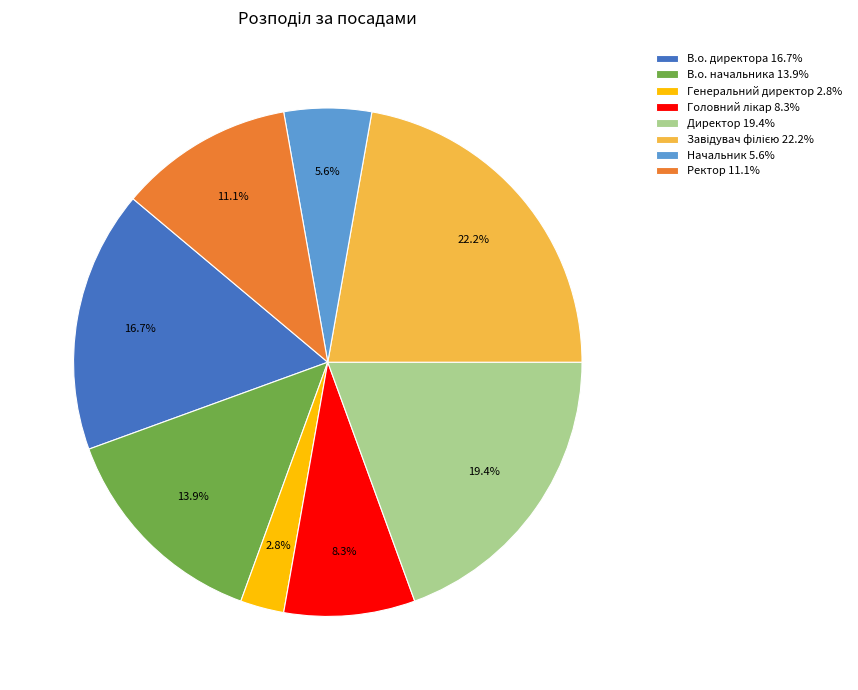

What percentage do Ректор 11.1% and В.о. начальника 13.9% together represent?

25.0%